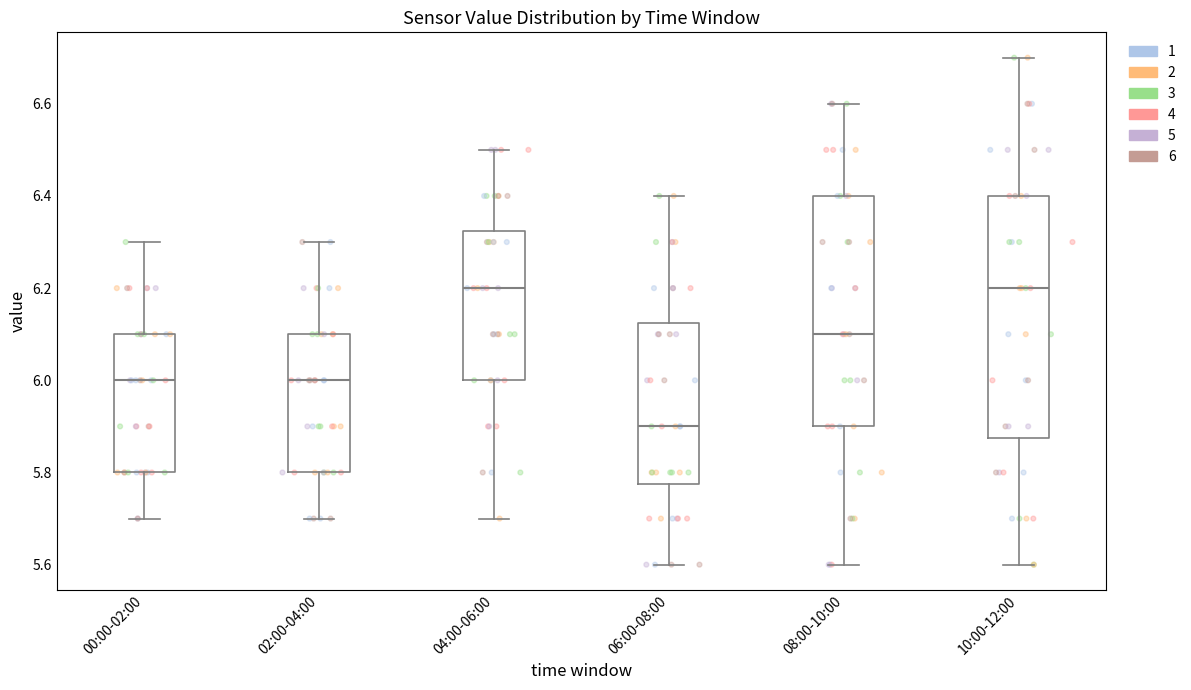

Which box is the tallest, from its lower edge to its upper edge?

10:00-12:00